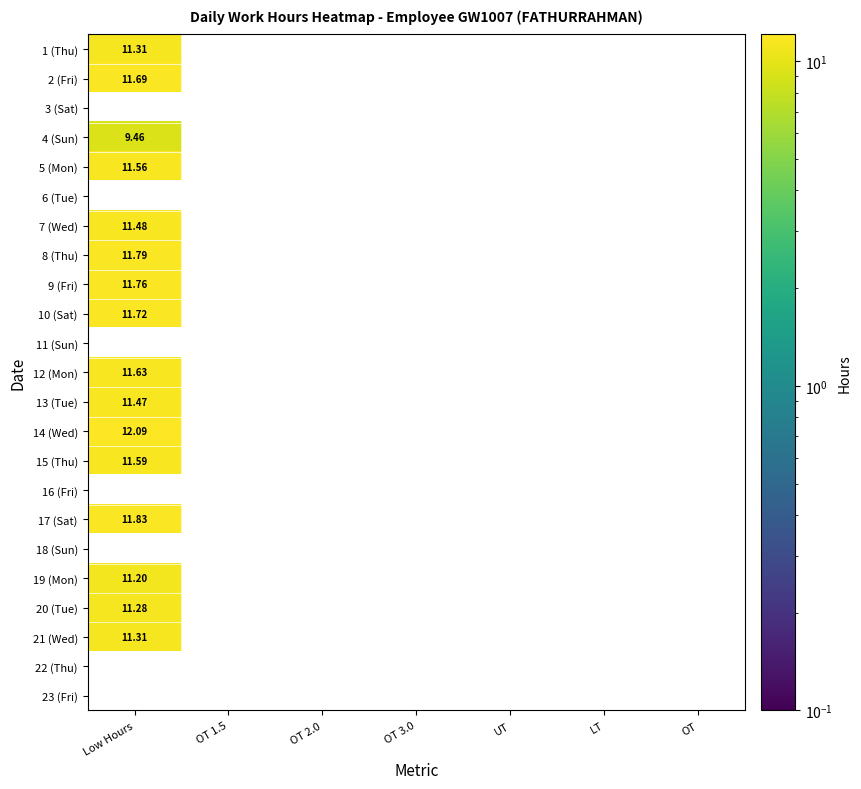

Rank the series by their maximum value, from lowest to highest.

1 (Thu), 2 (Fri), 3 (Sat), 4 (Sun), 19 (Mon), 21 (Wed), 5 (Mon), 6 (Tue), 20 (Tue), 13 (Tue), 7 (Wed), 15 (Thu), 12 (Mon), 10 (Sat), 9 (Fri), 8 (Thu), 11 (Sun), 17 (Sat), 14 (Wed), 16 (Fri), 18 (Sun), 22 (Thu), 23 (Fri)